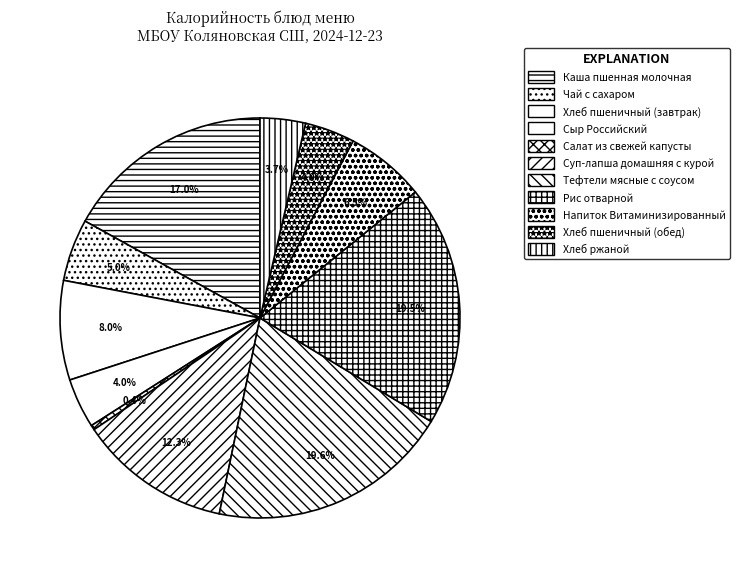

To the nearest percent, what is the combined percentage of Суп-лапша домашняя с курой and Напиток Витаминизированный?

19%